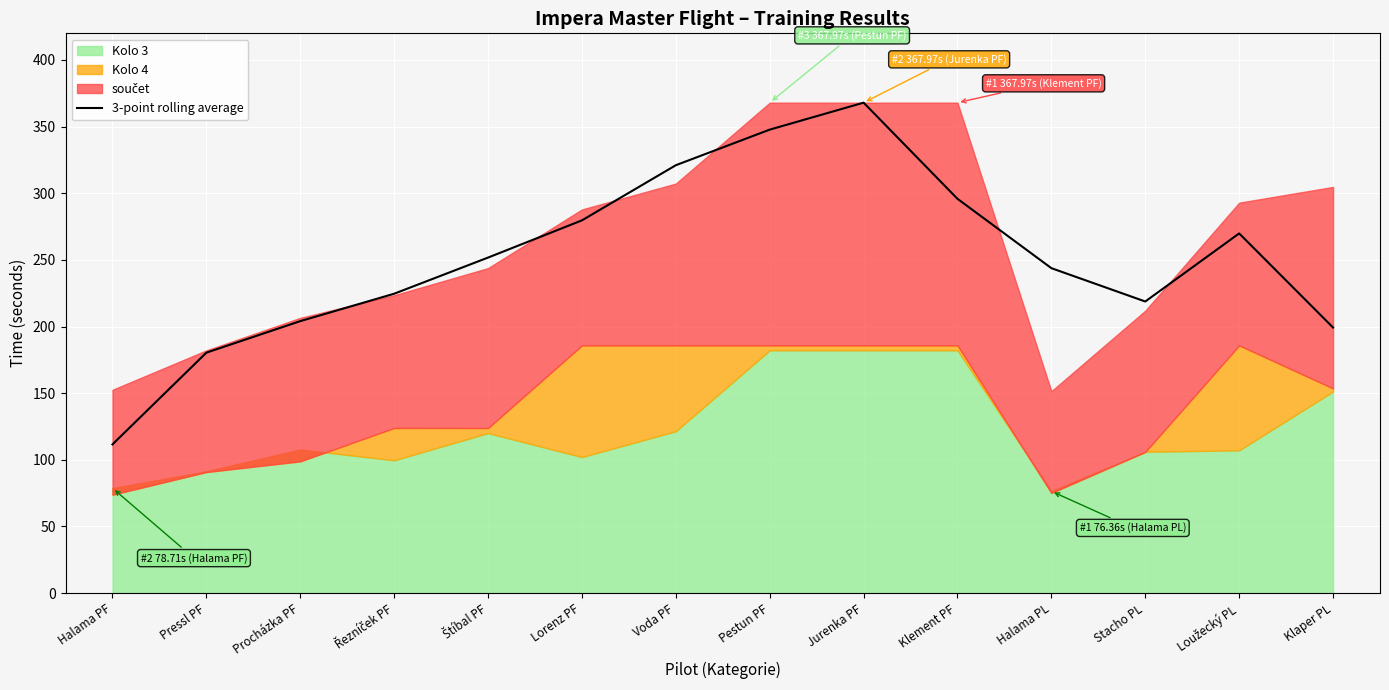

The chart shows a value of 484.4 at Pestun PF. True or false?

False